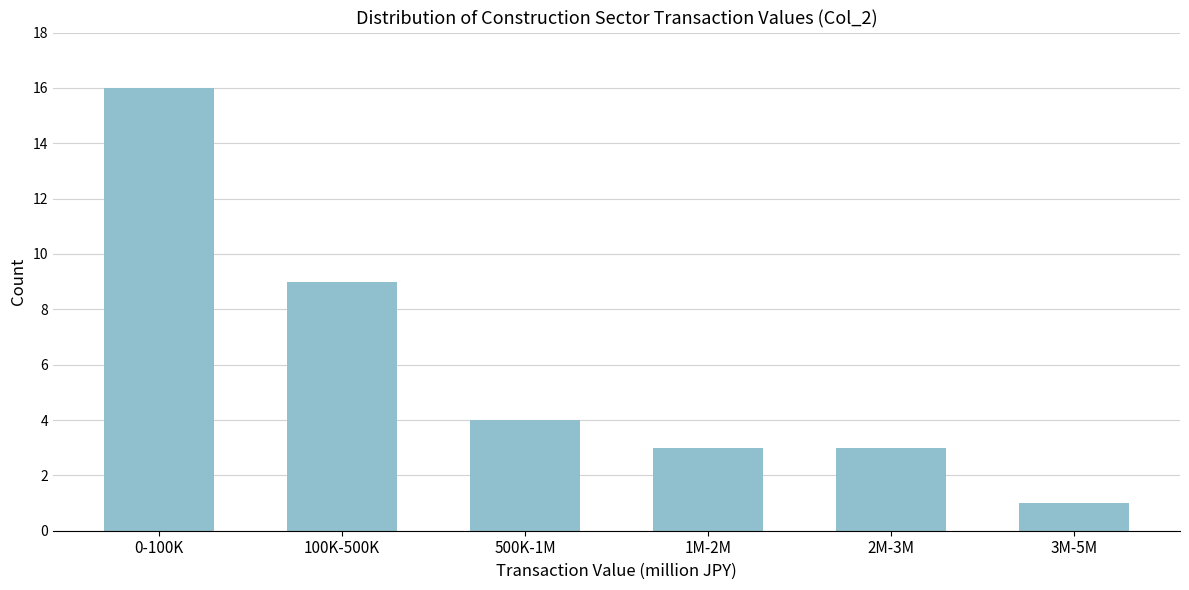

Reading left to right, what are all the values shown in this chart?

16	9	4	3	3	1